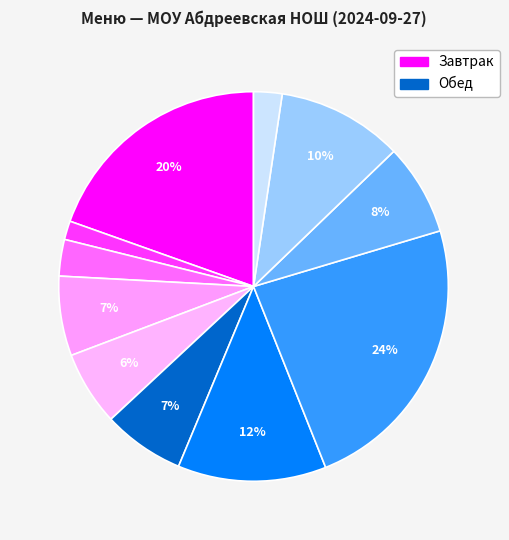

Is there any slice that represents more than half of the pie?

No